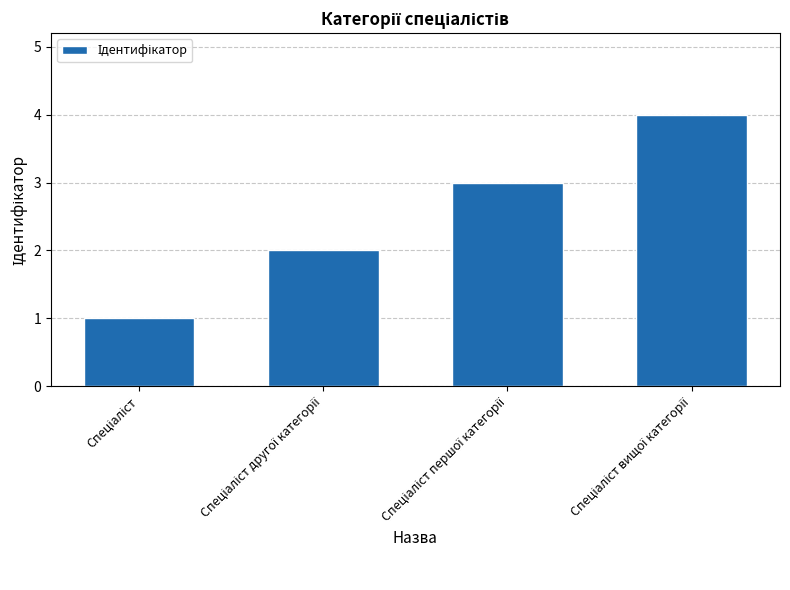

What is the difference between the maximum and minimum values?

3